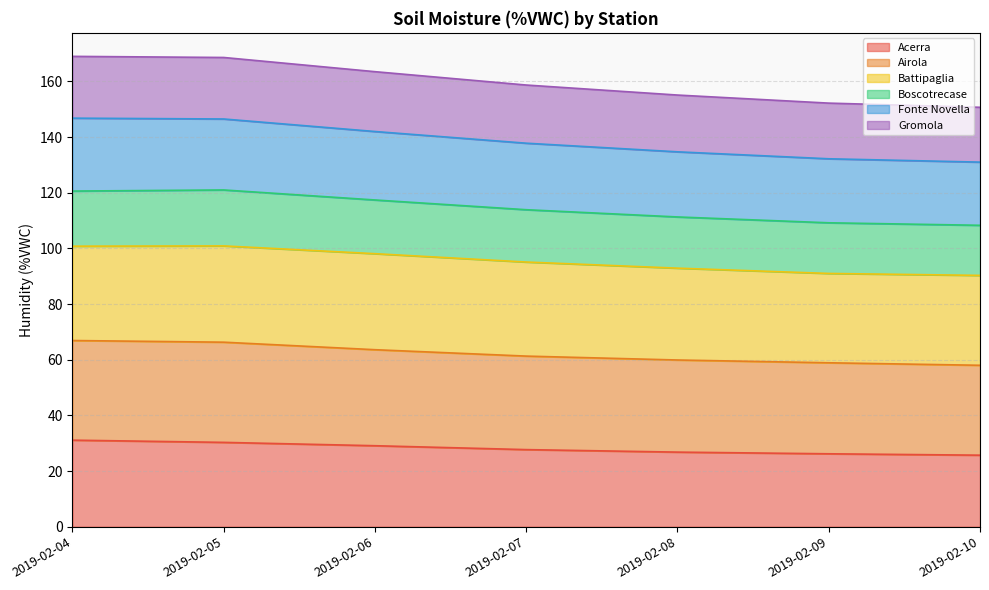

True or false: Acerra has a value of 37.1 at 2019-02-08.

False